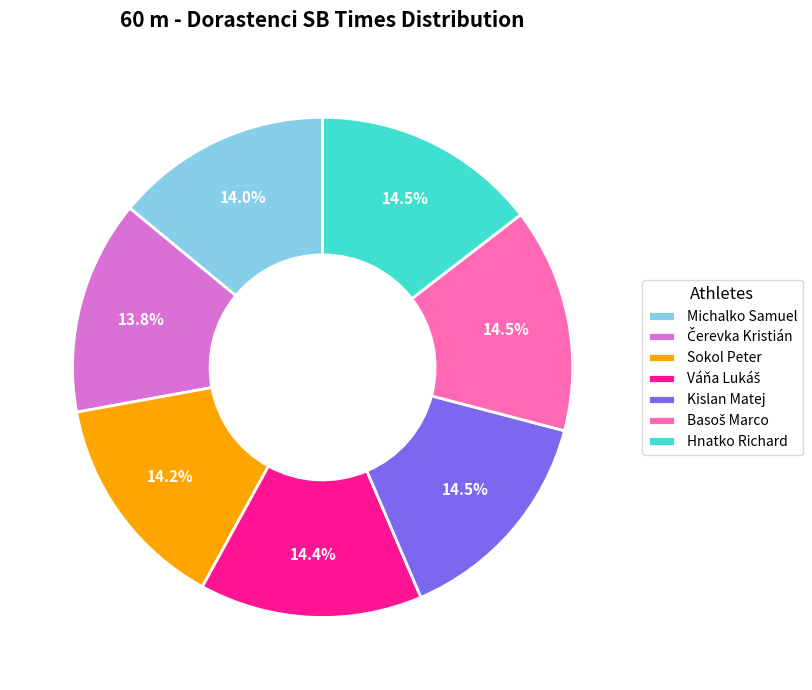

What percentage is NOT represented by Sokol Peter?

85.8%